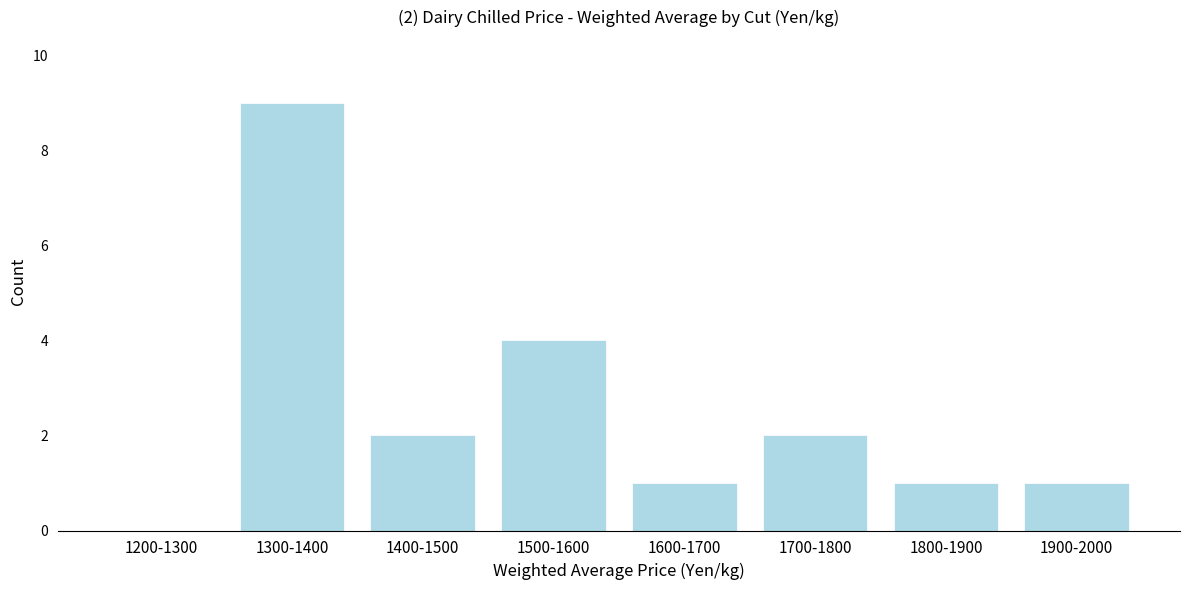

Reading left to right, list all the values displayed in this chart.

1200-1300=0	1300-1400=9	1400-1500=2	1500-1600=4	1600-1700=1	1700-1800=2	1800-1900=1	1900-2000=1